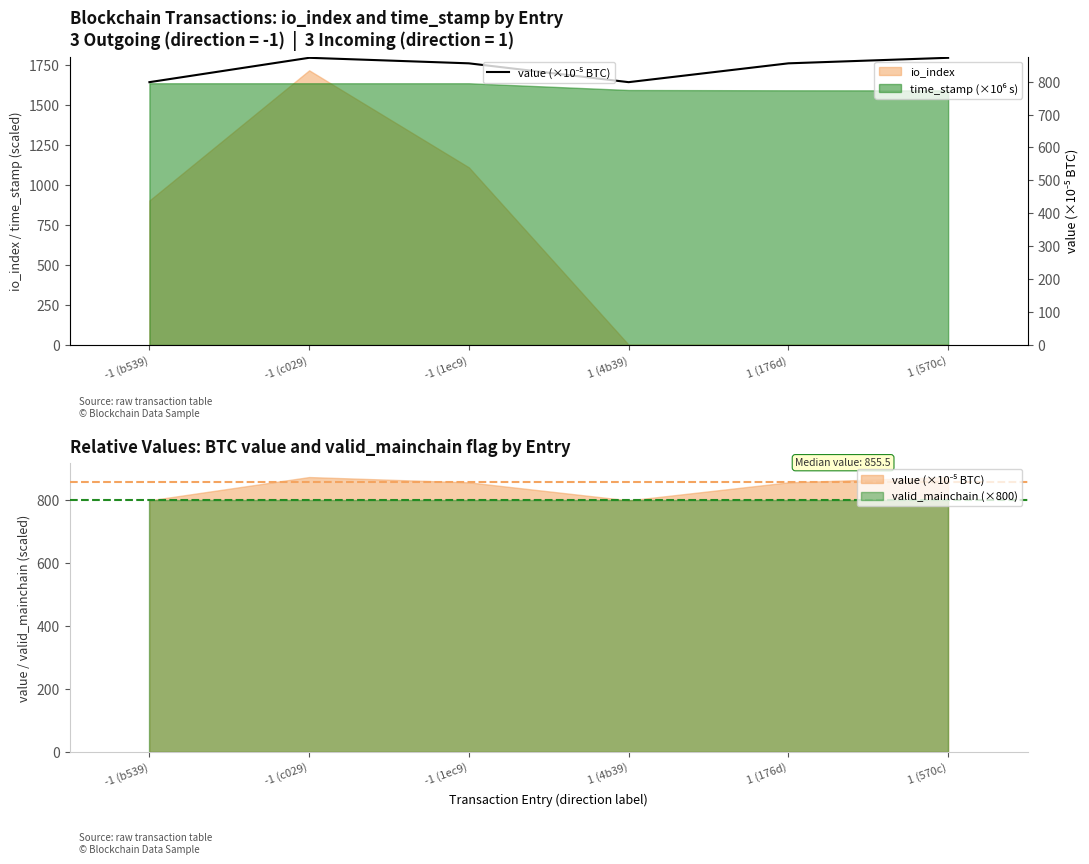

Which has a higher value, 1 (176d) or -1 (c029)?

-1 (c029)